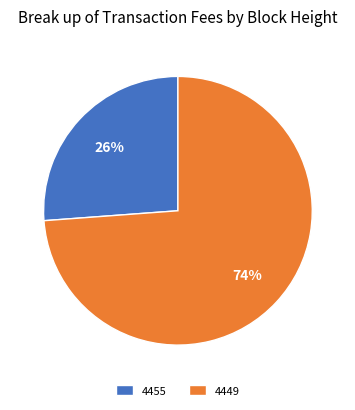

Approximately how many times larger is the value at 4455 compared to 4449?

0.4